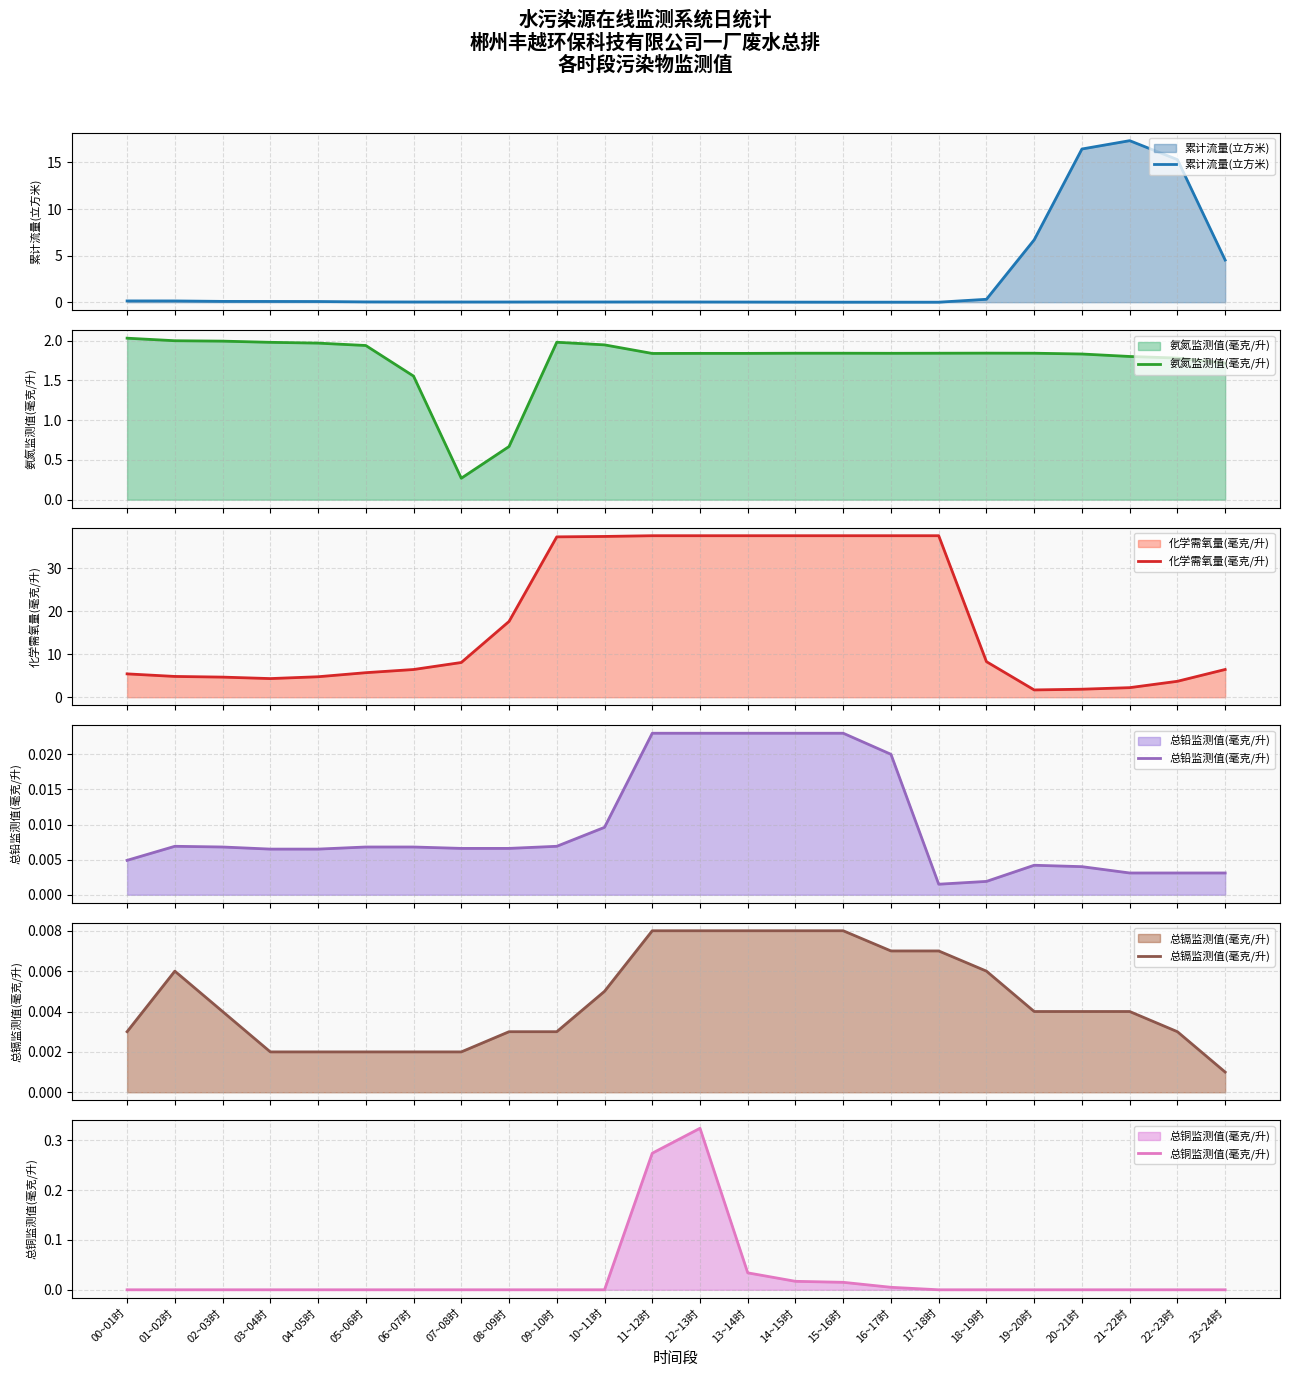

What value does the 累计流量(立方米) series have at 04~05时?

0.1